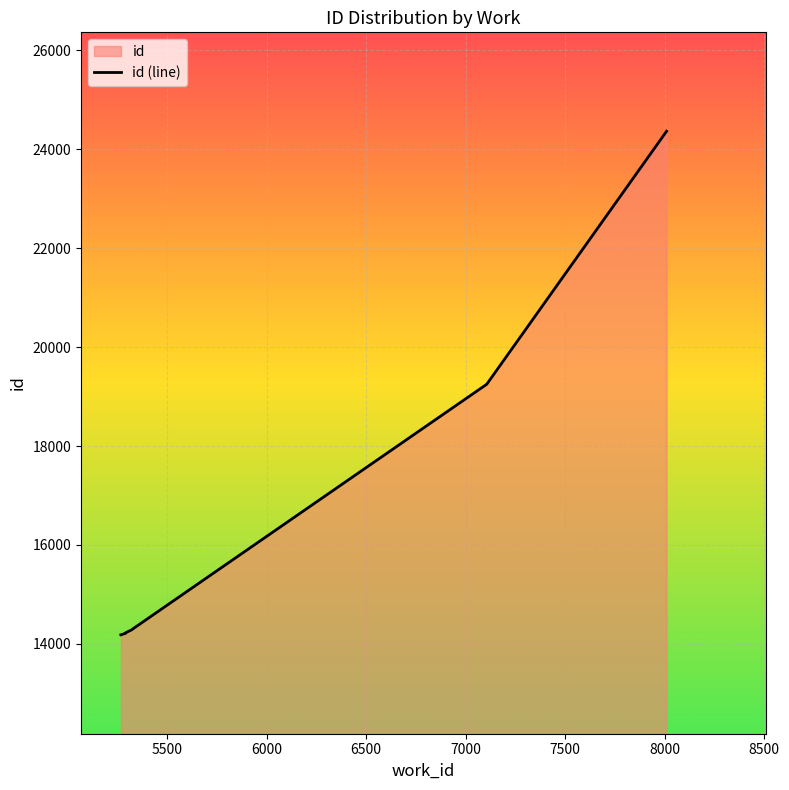

Where does the data first go above 14285?

5328